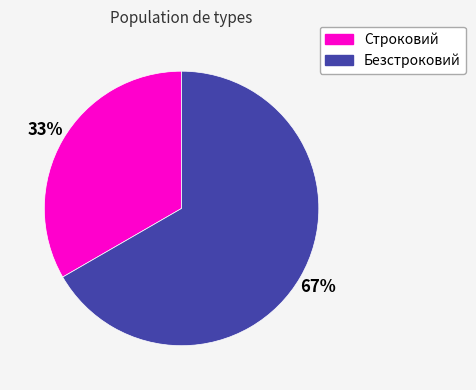

Which has a higher value, Безстроковий or Строковий?

Безстроковий